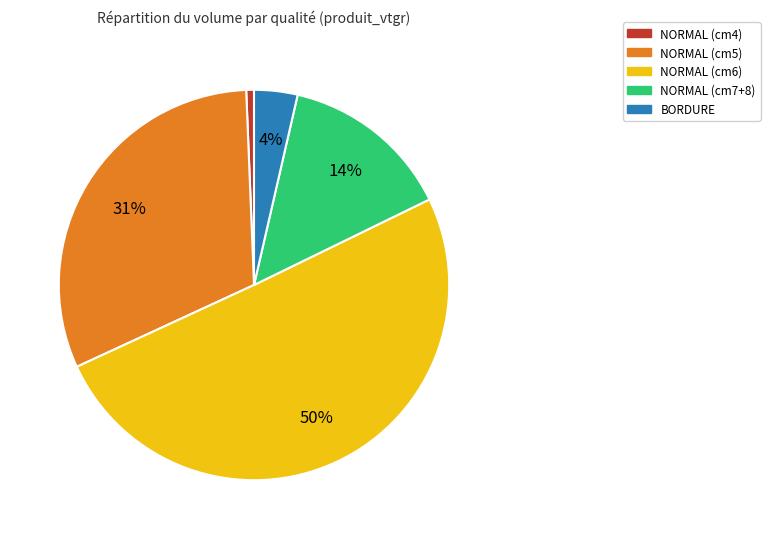

To the nearest percent, what is the average slice percentage?

20%